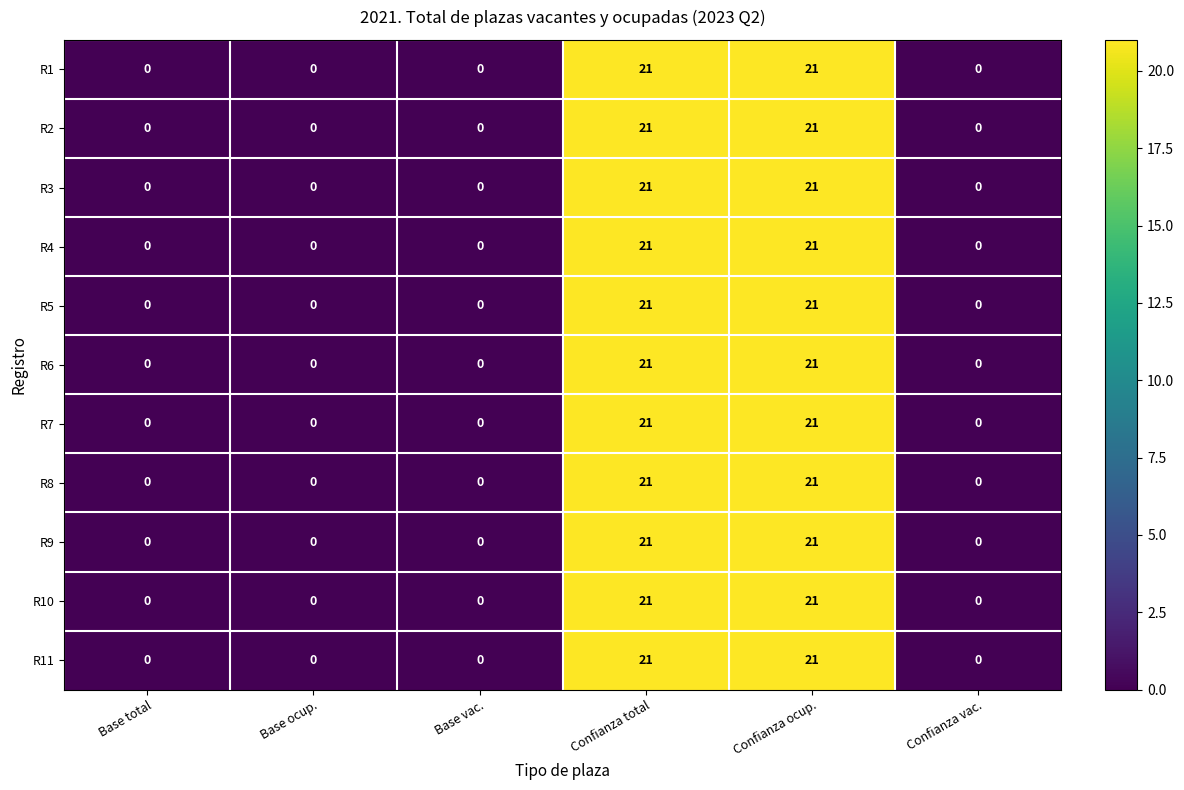

What is the sum of all R5 values?

42